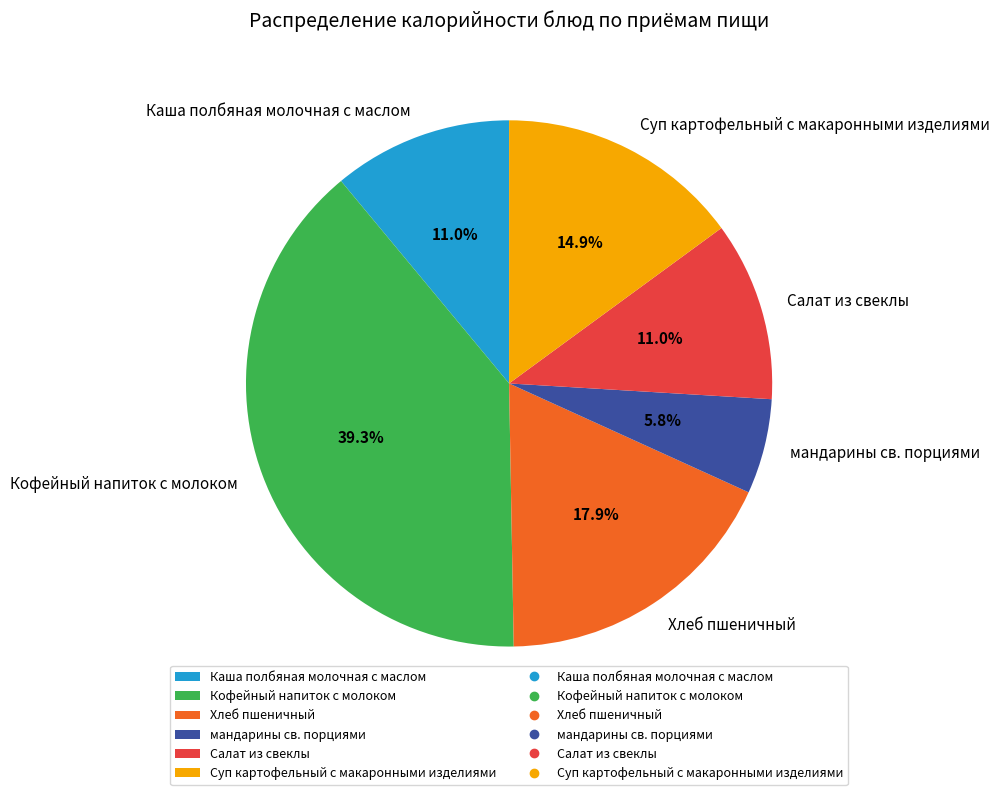

How many slices are in this pie chart?

6